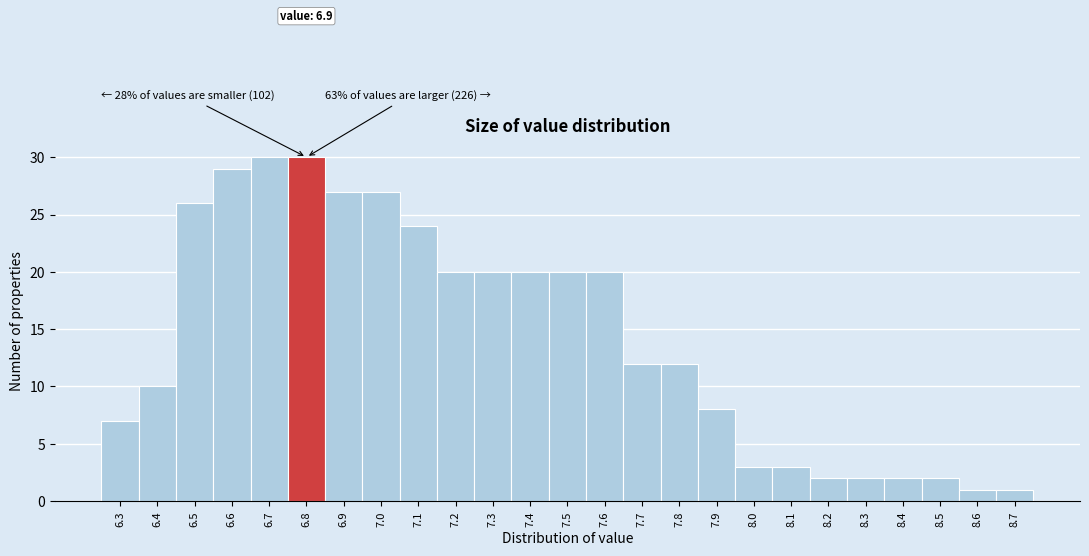

Reading left to right, what are all the values shown in this chart?

6.3=7	6.4=10	6.5=26	6.6=29	6.7=30	6.8=30	6.9=27	7.0=27	7.1=24	7.2=20	7.3=20	7.4=20	7.5=20	7.6=20	7.7=12	7.8=12	7.9=8	8.0=3	8.1=3	8.2=2	8.3=2	8.4=2	8.5=2	8.6=1	8.7=1